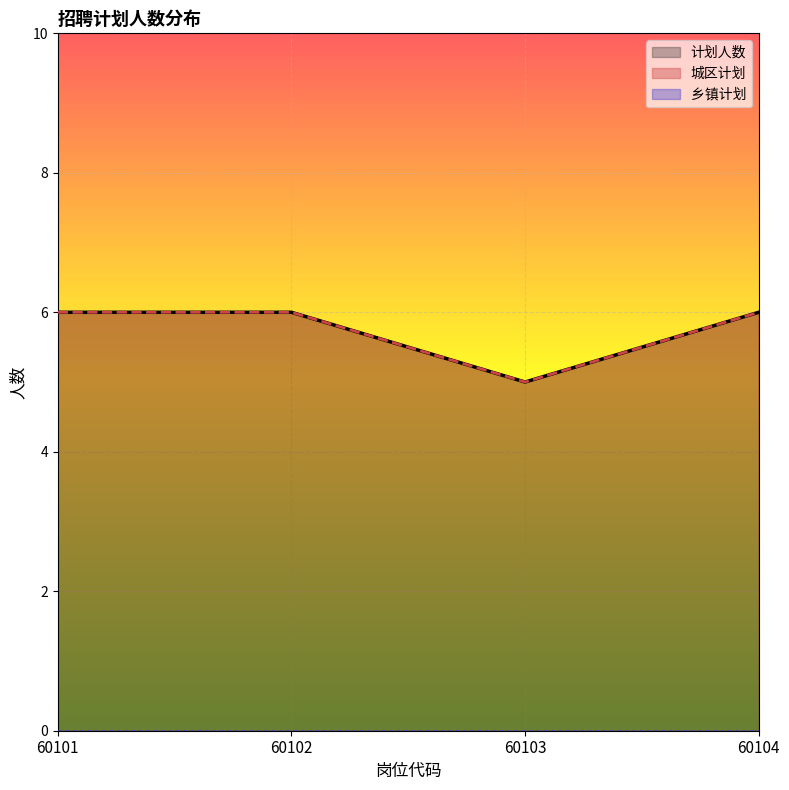

True or false: 城区计划 has a value of 3 at 60103.

False